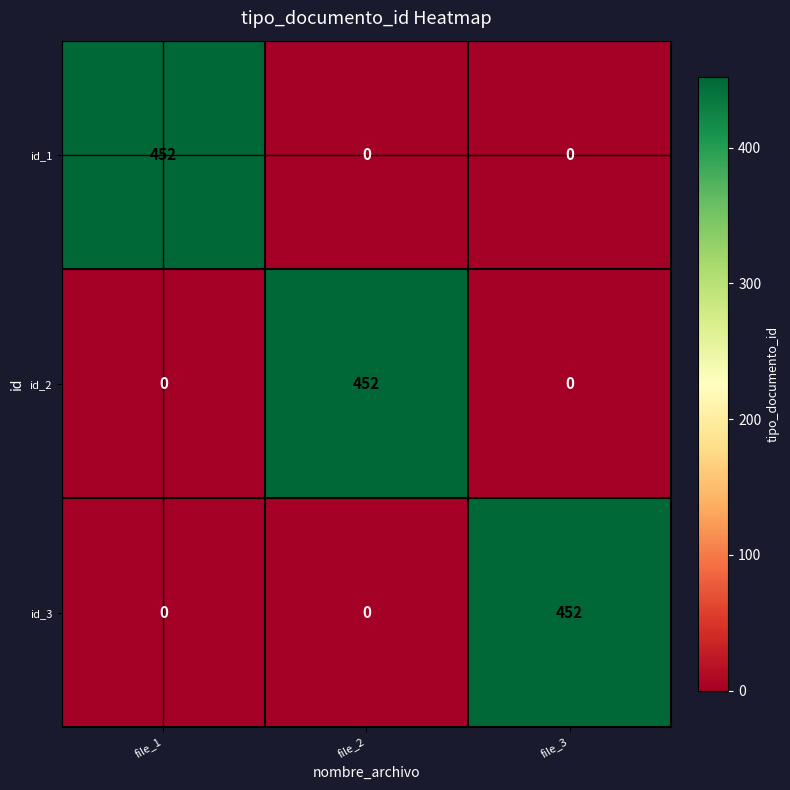

The value of id_1 at file_2 is 0. True or false?

True